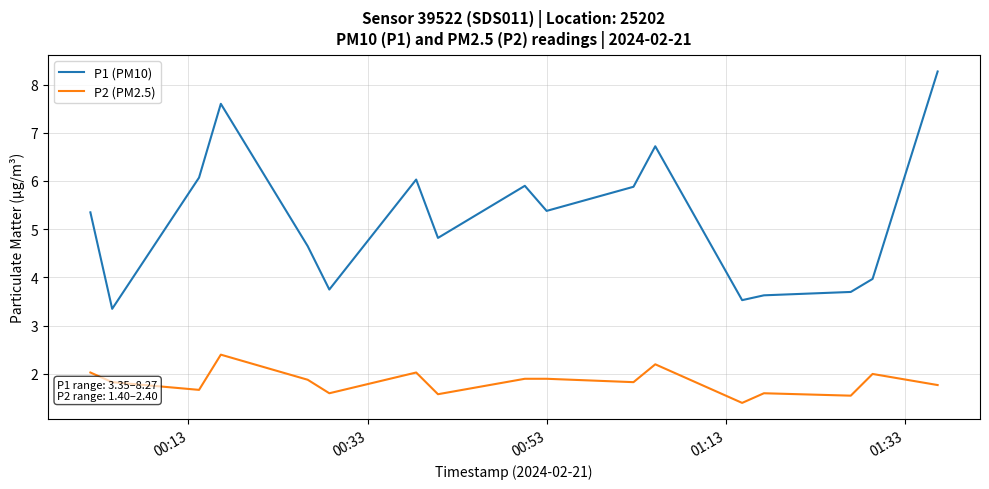

What are all the series names shown in the legend?

P1 (PM10), P2 (PM2.5)